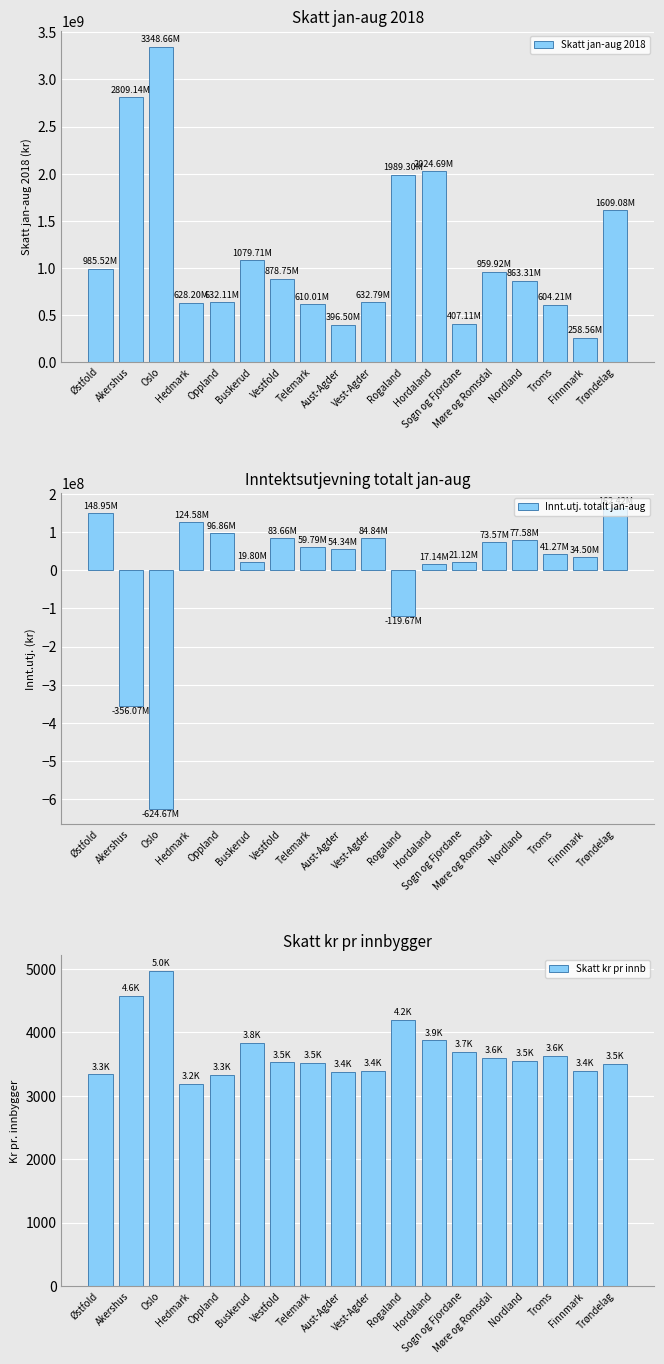

What is the difference between the maximum and minimum values in the Innt.utj. totalt jan-aug series?

787086406.1